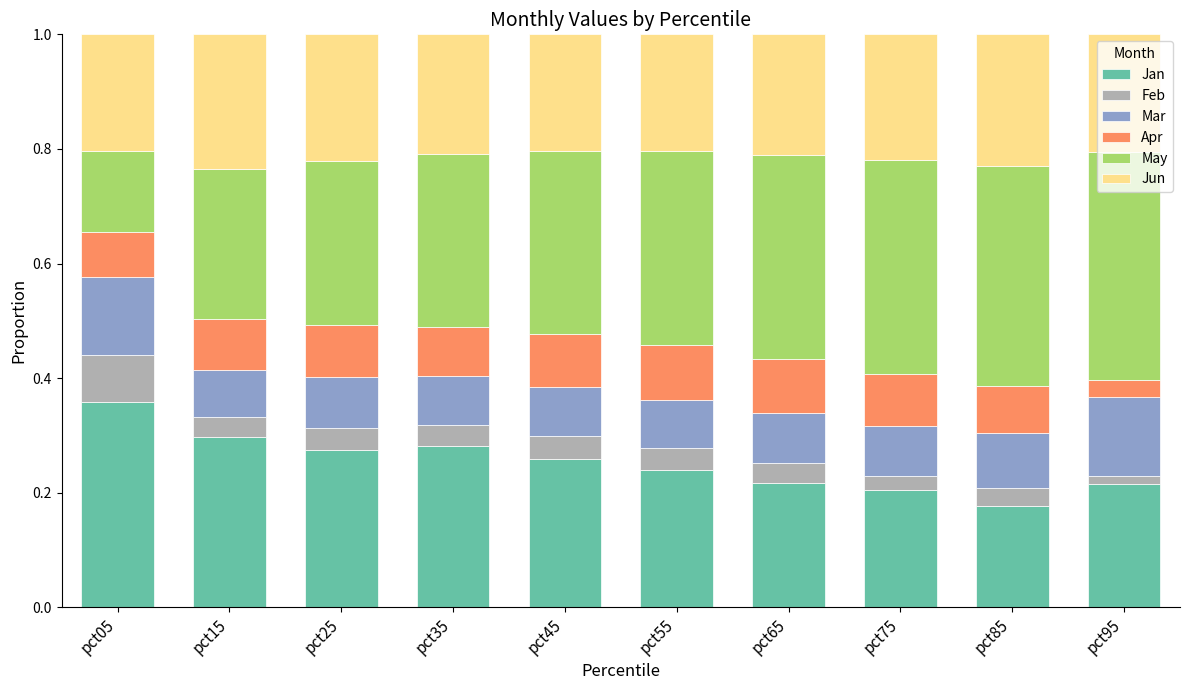

What is the total value across all series at pct75?

1.0